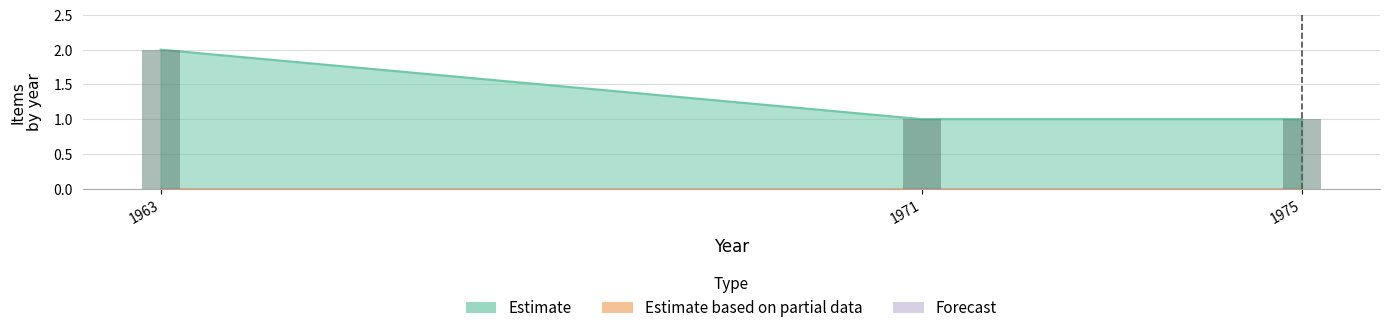

Does the chart contain any negative values?

No